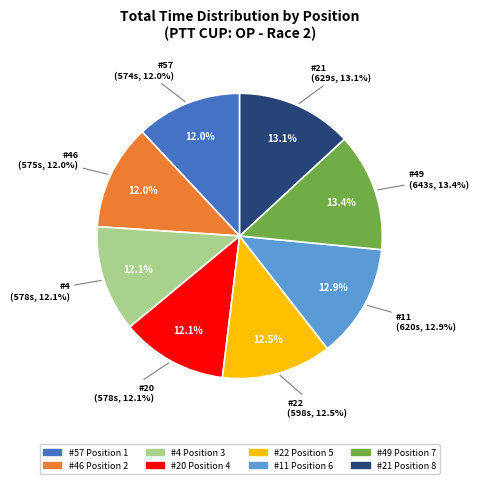

What percentage do Position 4 and Position 6 together represent?

25.0%